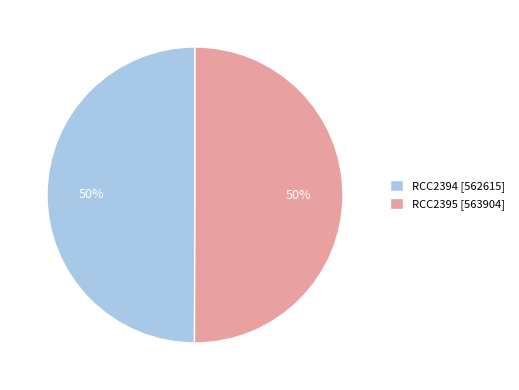

What is the ratio of the value at RCC2395 [563904] to the value at RCC2394 [562615]?

1.0